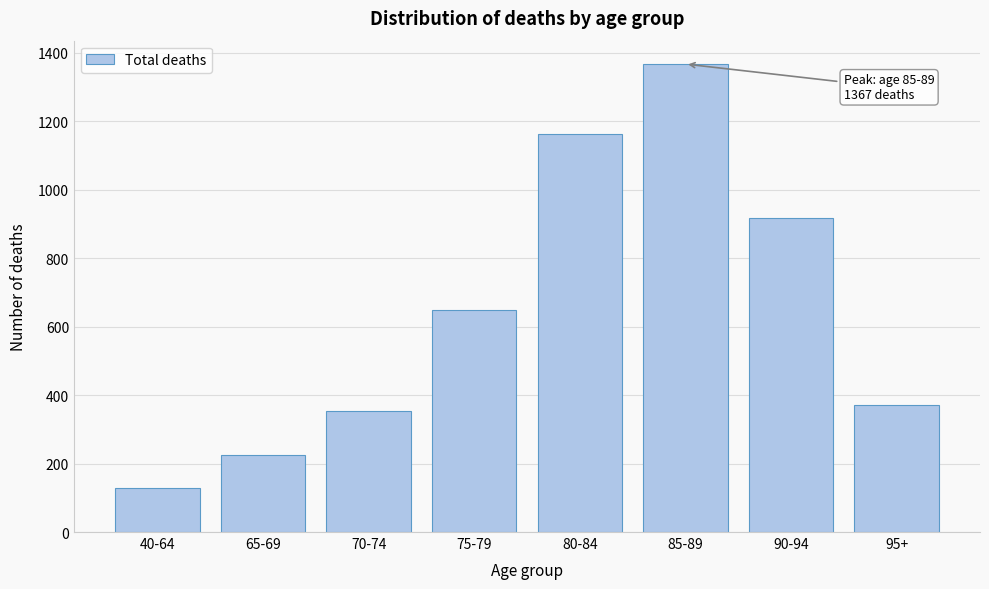

Reading left to right, what are all the values shown in this chart?

40-64=130.0	65-69=225.5	70-74=353.0	75-79=648.2	80-84=1161.6	85-89=1367.0	90-94=916.2	95+=370.8